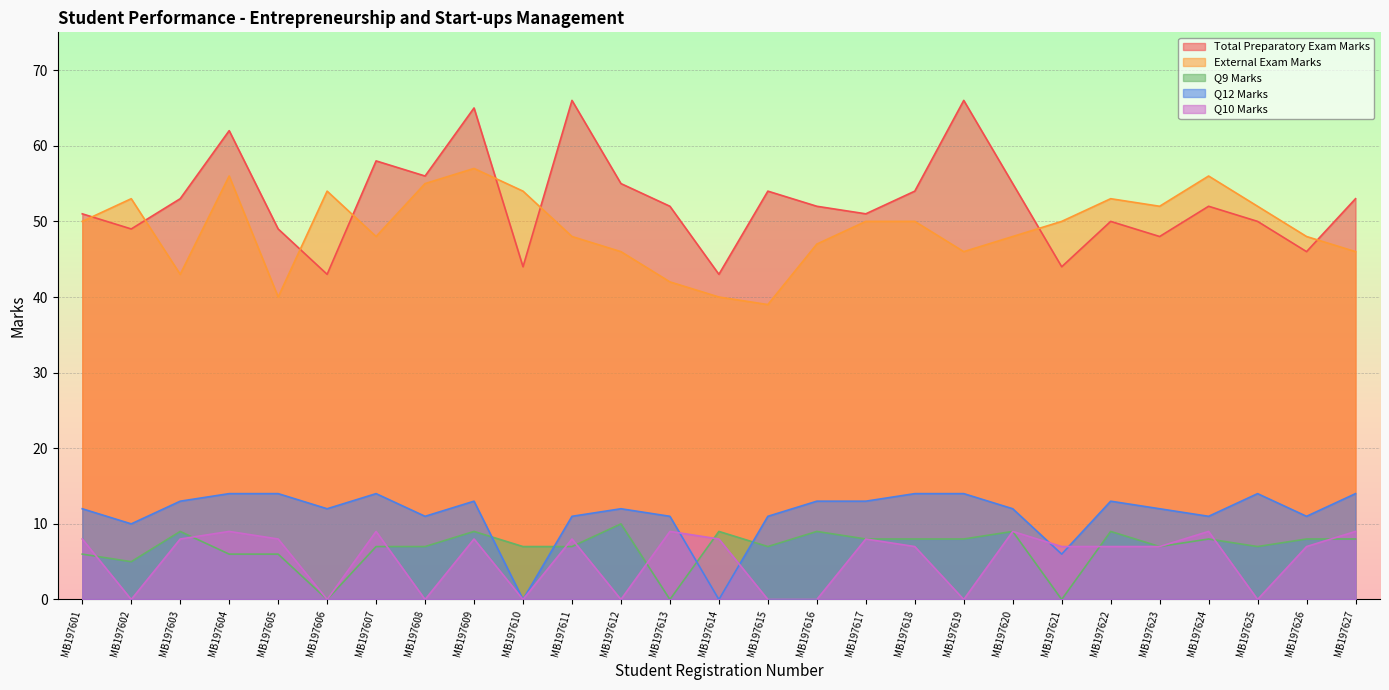

What is the approximate value of Q9 Marks at MB197623, to the nearest 10?

10